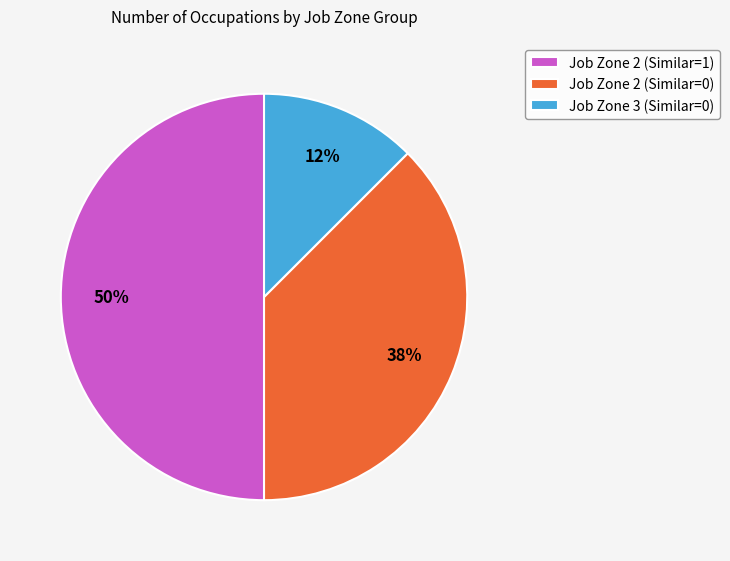

To the nearest percent, what portion does Job Zone 2 (Similar=1) represent?

50%